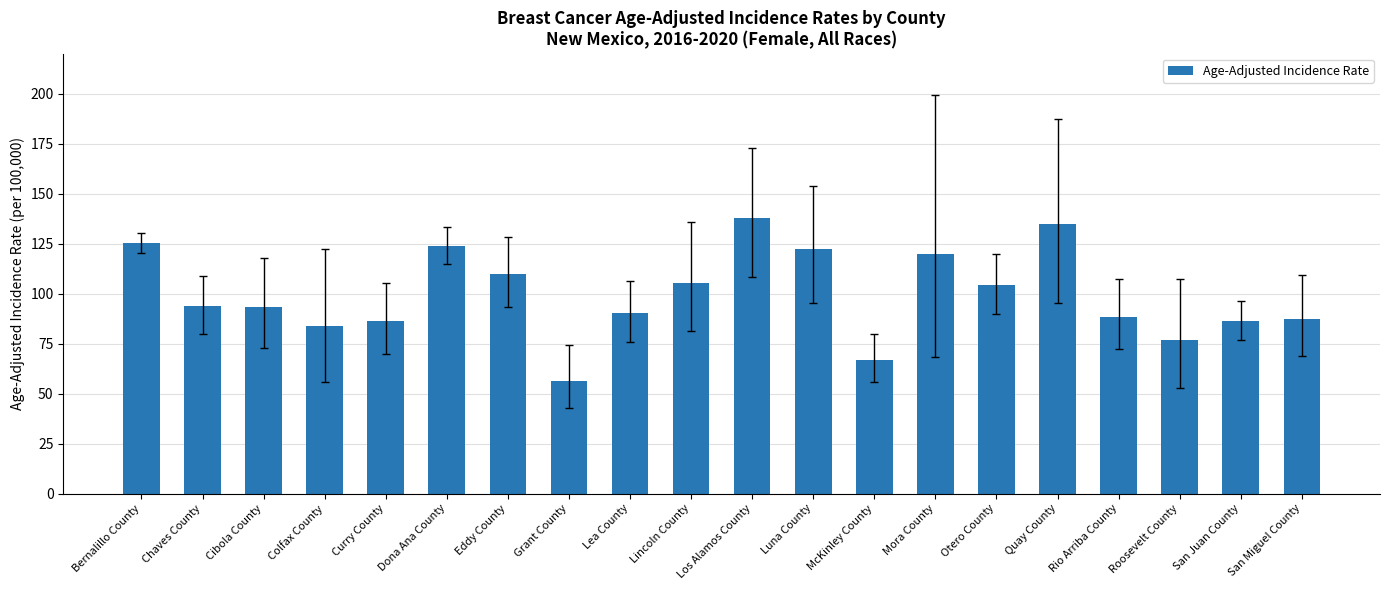

Which has a higher value, Los Alamos County or Rio Arriba County?

Los Alamos County